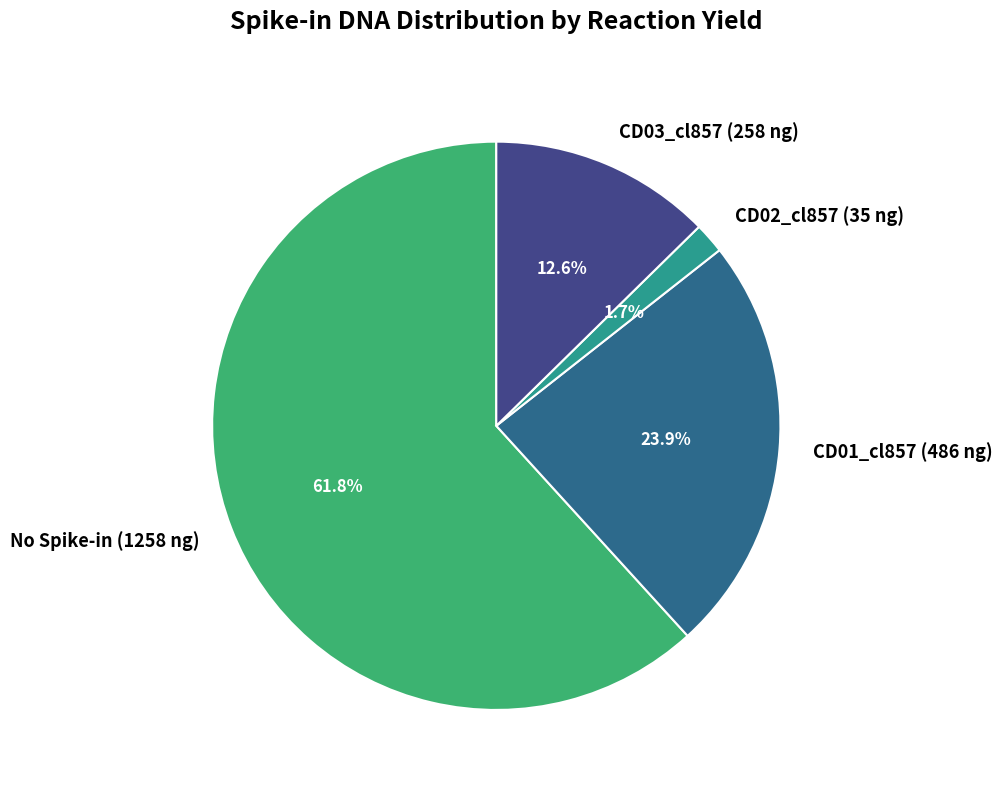

Do CD03_cl857 (258 ng) and CD01_cl857 (486 ng) together represent more than half of the pie?

No